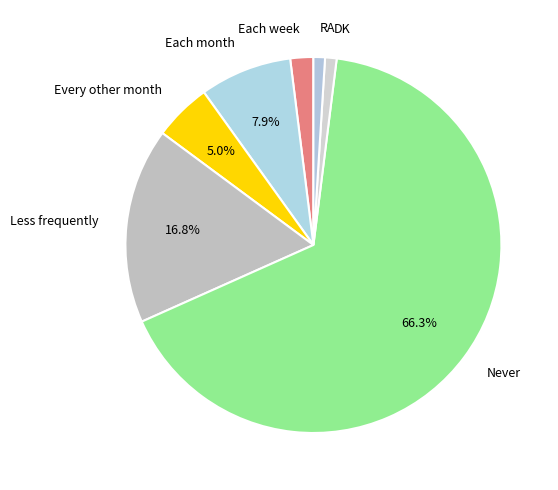

Do RA and Every other month together represent more than half of the pie?

No